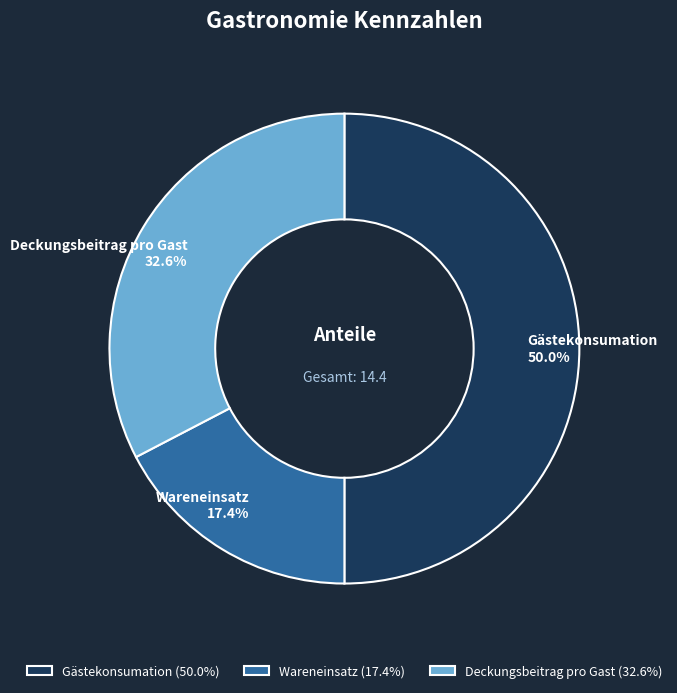

To the nearest percent, what portion does Gästekonsumation represent?

50%